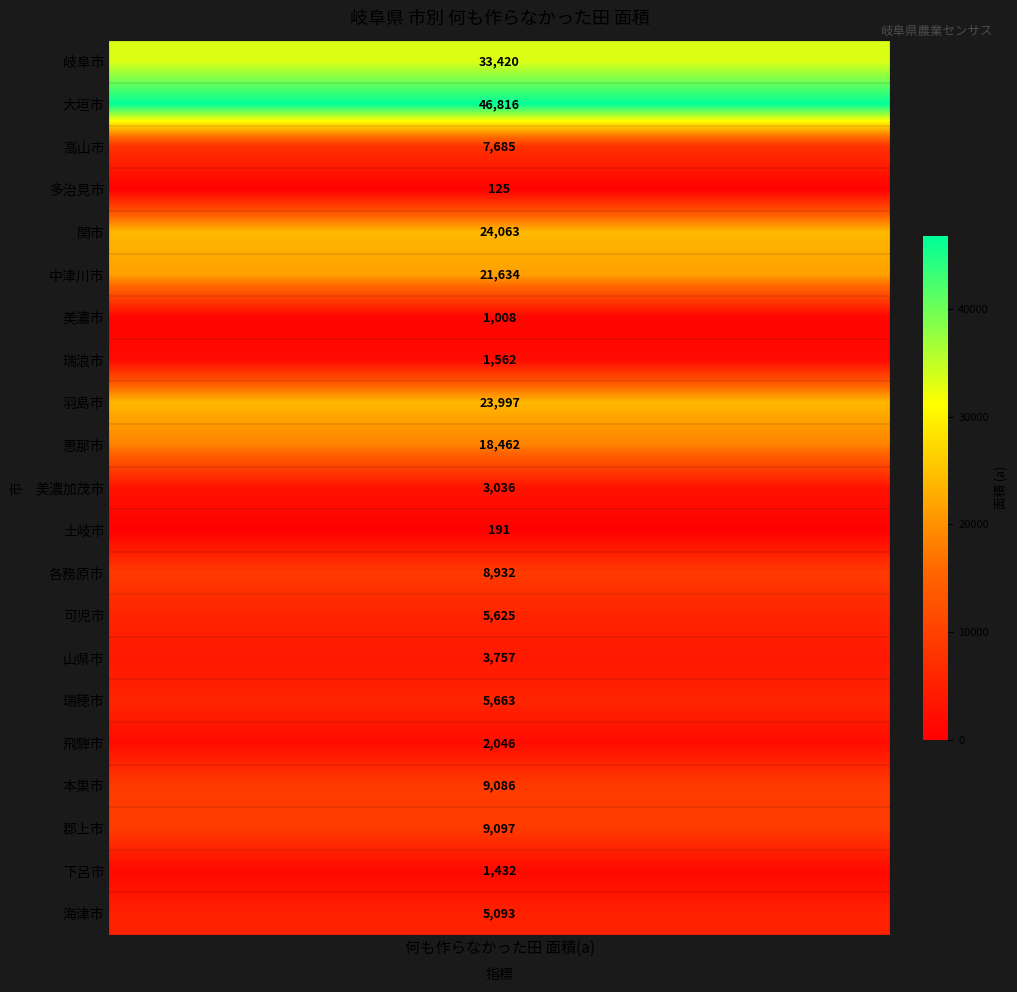

List the labels in order of value, smallest first.

多治見市, 土岐市, 美濃市, 下呂市, 瑞浪市, 飛騨市, 美濃加茂市, 山県市, 海津市, 可児市, 瑞穂市, 高山市, 各務原市, 本巣市, 郡上市, 恵那市, 中津川市, 羽島市, 関市, 岐阜市, 大垣市